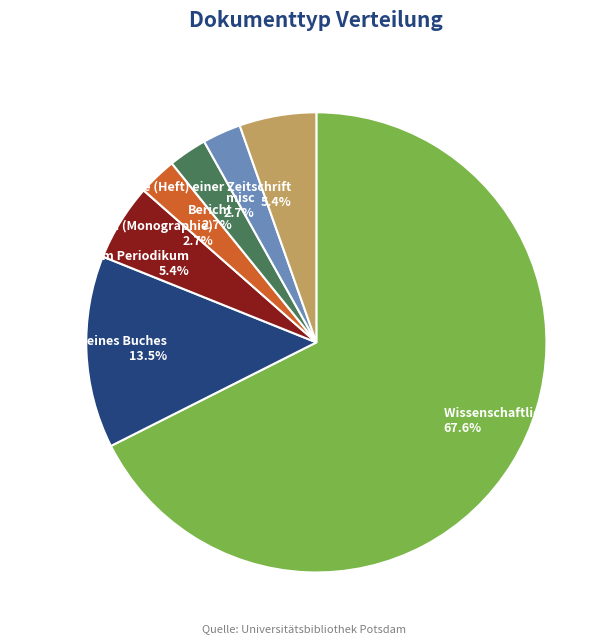

Which has a higher value, Vollständige Ausgabe (Heft) einer Zeitschrift or Wissenschaftlicher Artikel?

Wissenschaftlicher Artikel